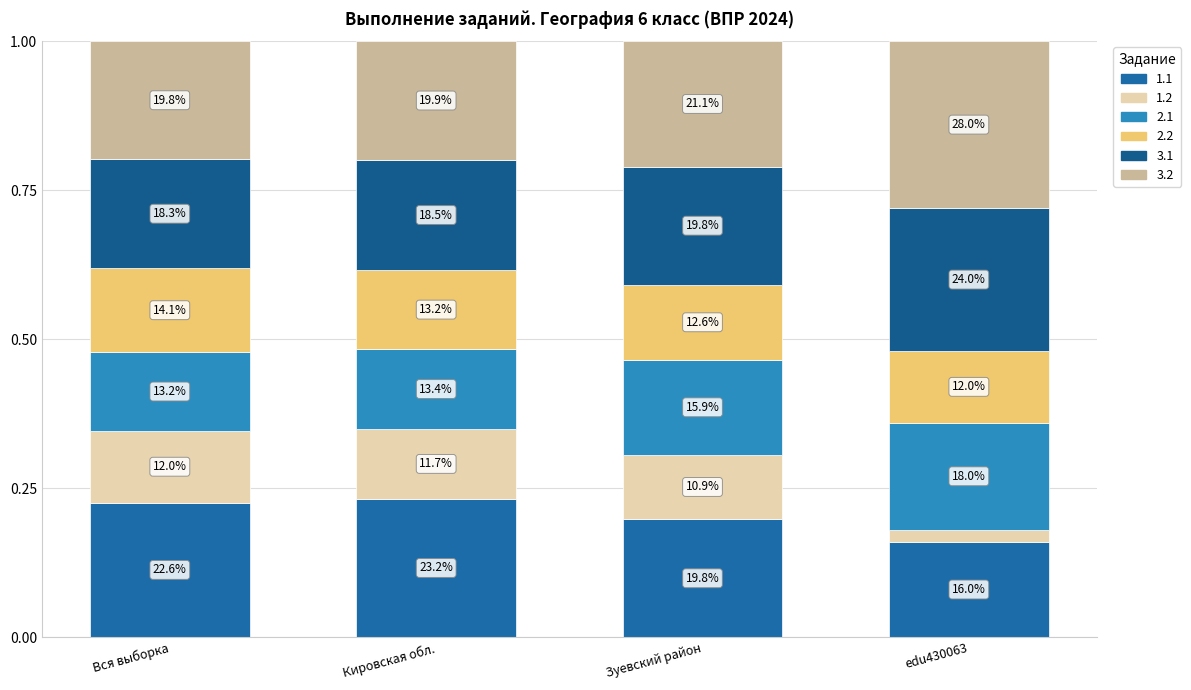

What is the average value of the 1.2 series?

0.1